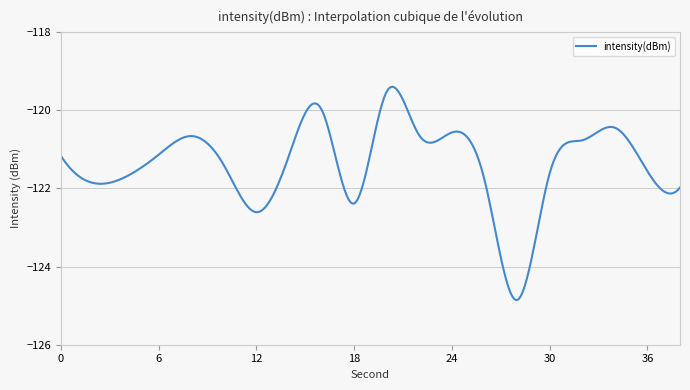

What is the difference between the maximum and minimum values?

5.5